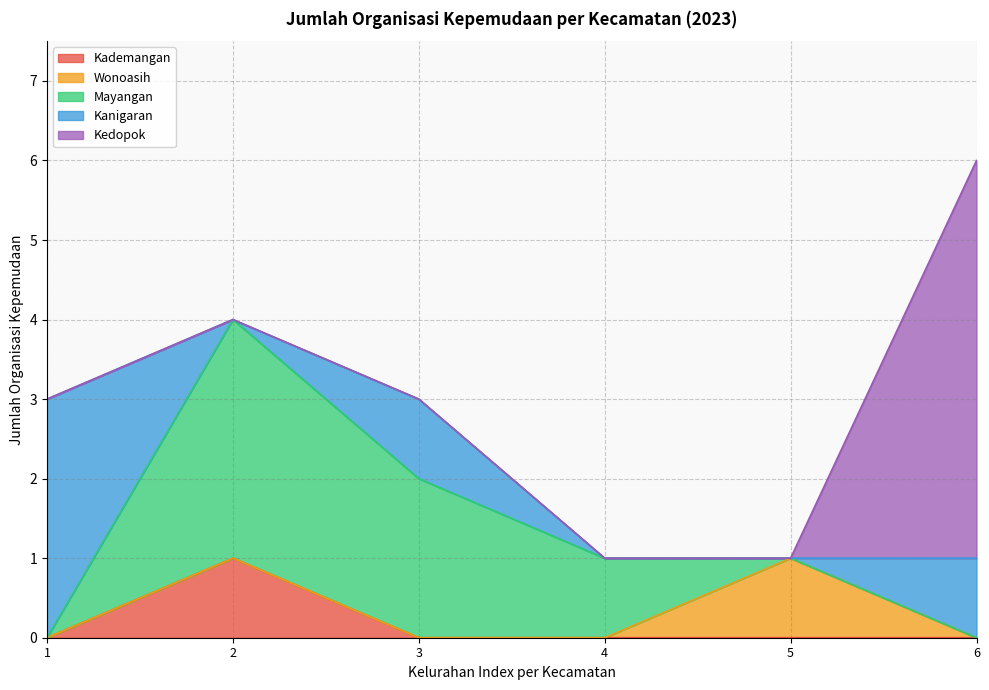

Is it true that Wonoasih equals 2 at Kedopok?

False